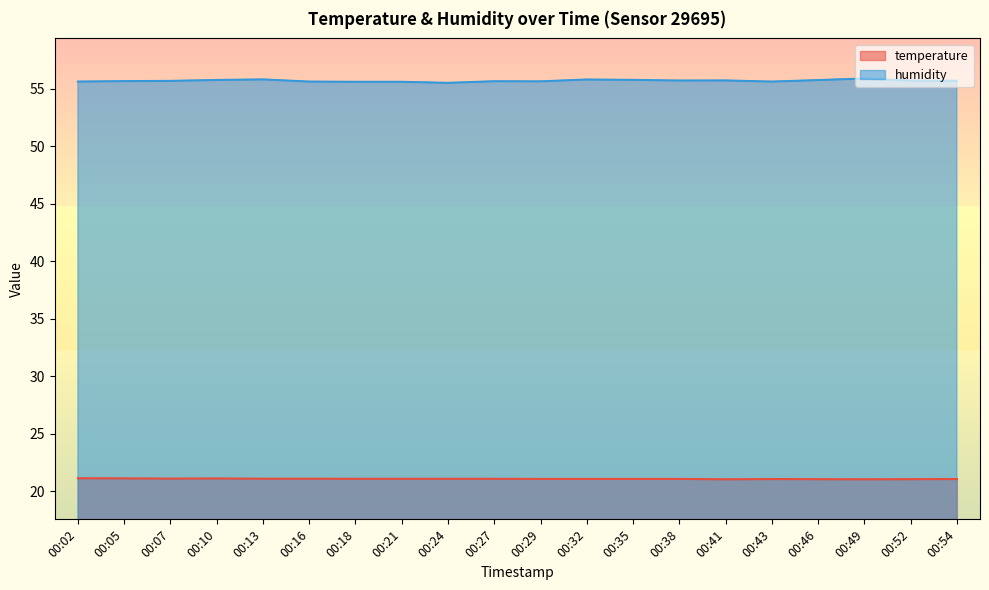

Does the chart display data point markers on the line(s)?

No